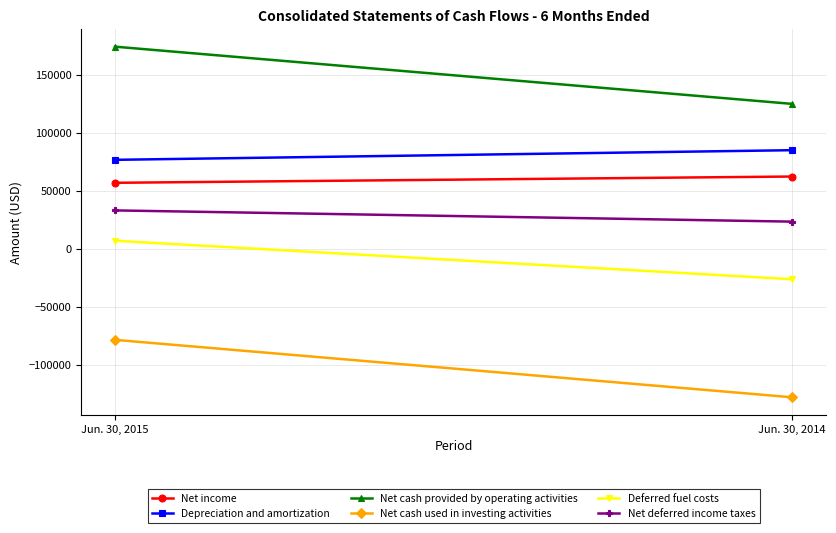

Reading right to left, what are all the values shown in this chart?

Net income: 62557	57156
Depreciation and amortization: 85264	76951
Net cash provided by operating activities: 125152	174467
Net cash used in investing activities: -127696	-78191
Deferred fuel costs: -25971	7251
Net deferred income taxes: 23685	33367